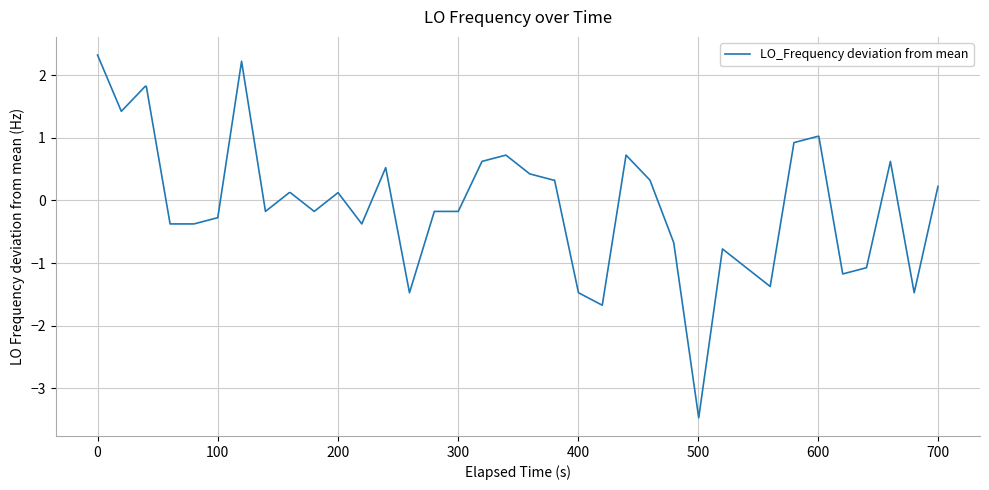

How many distinct data groups are displayed?

1